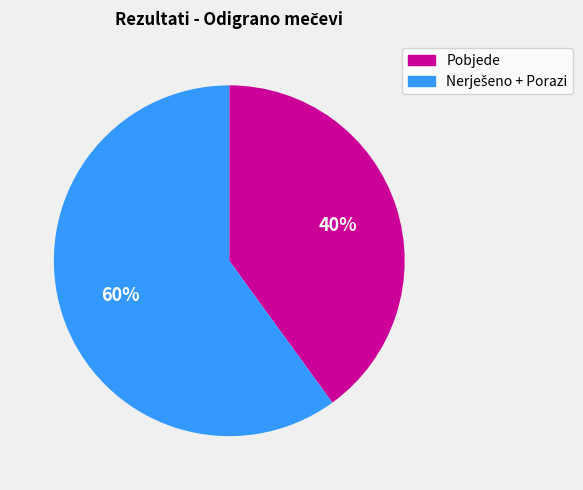

To the nearest percent, what is the average slice percentage?

50%